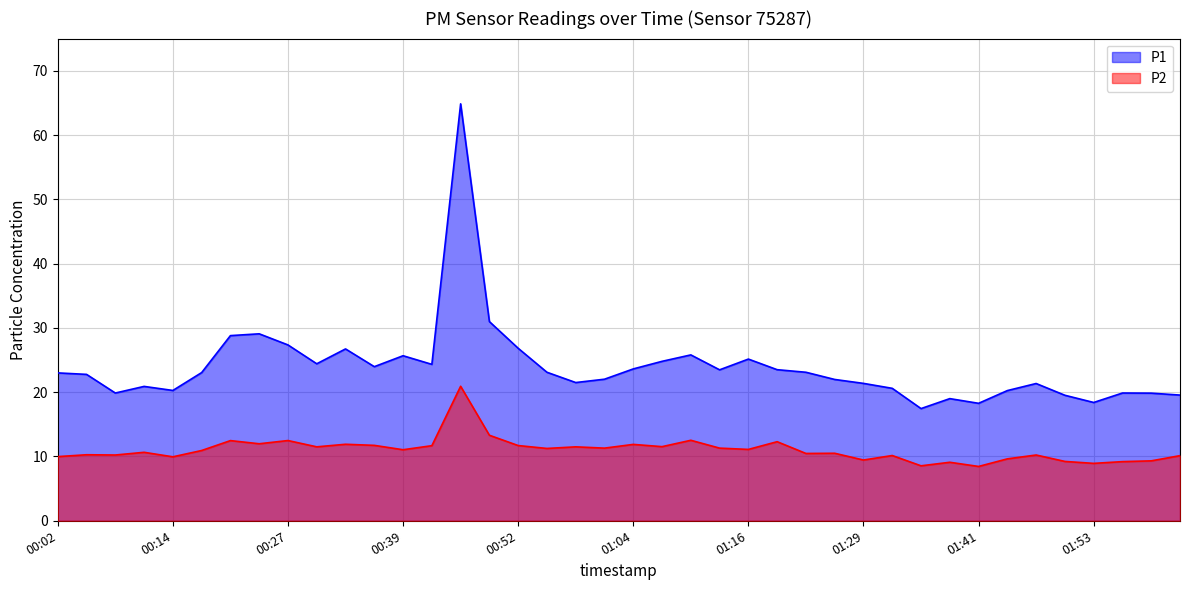

What is the difference between the highest and lowest values at 2023-03-01T01:10:44?

13.3